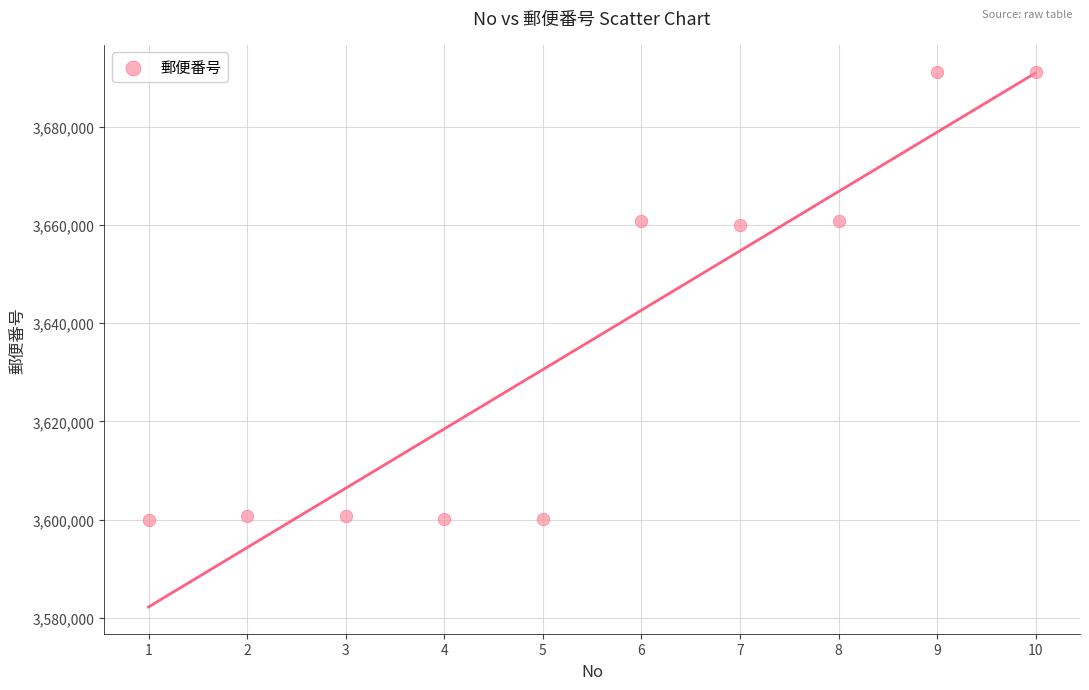

What is the average Y value?

3636610